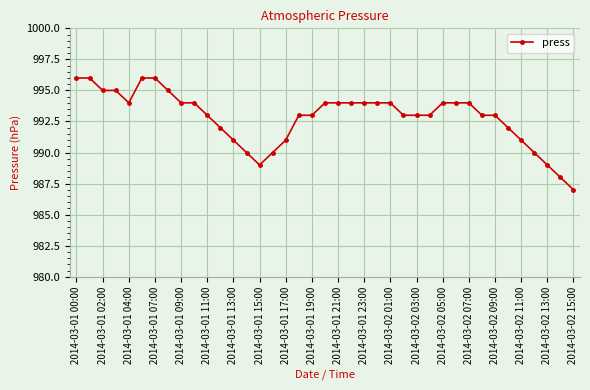

What is the minimum value shown in the chart?

987